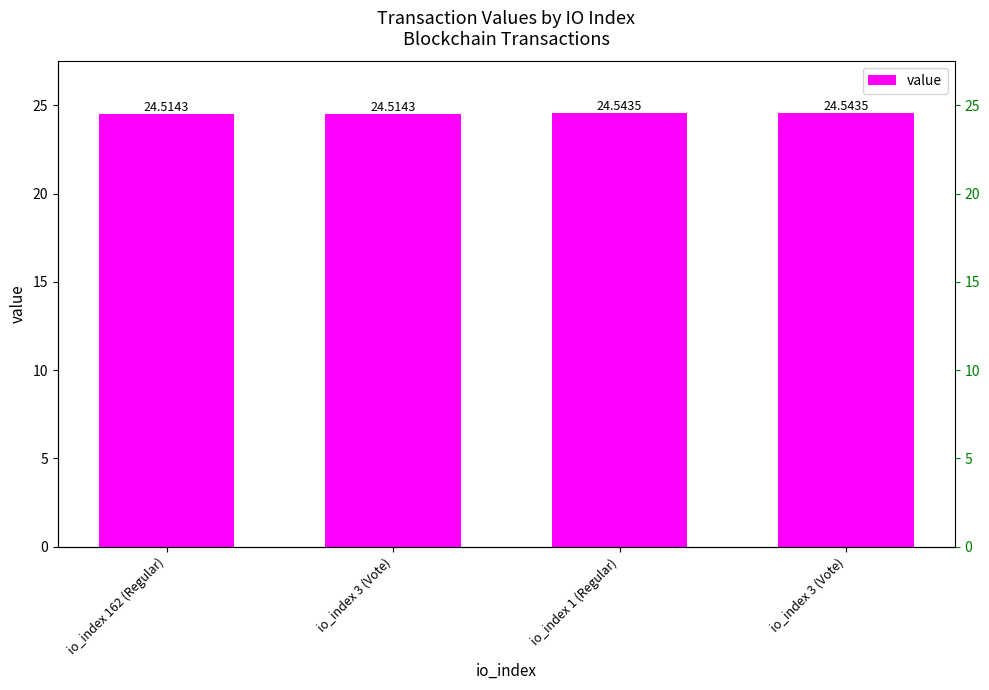

What is the value of the 3rd bar from the left?

24.5